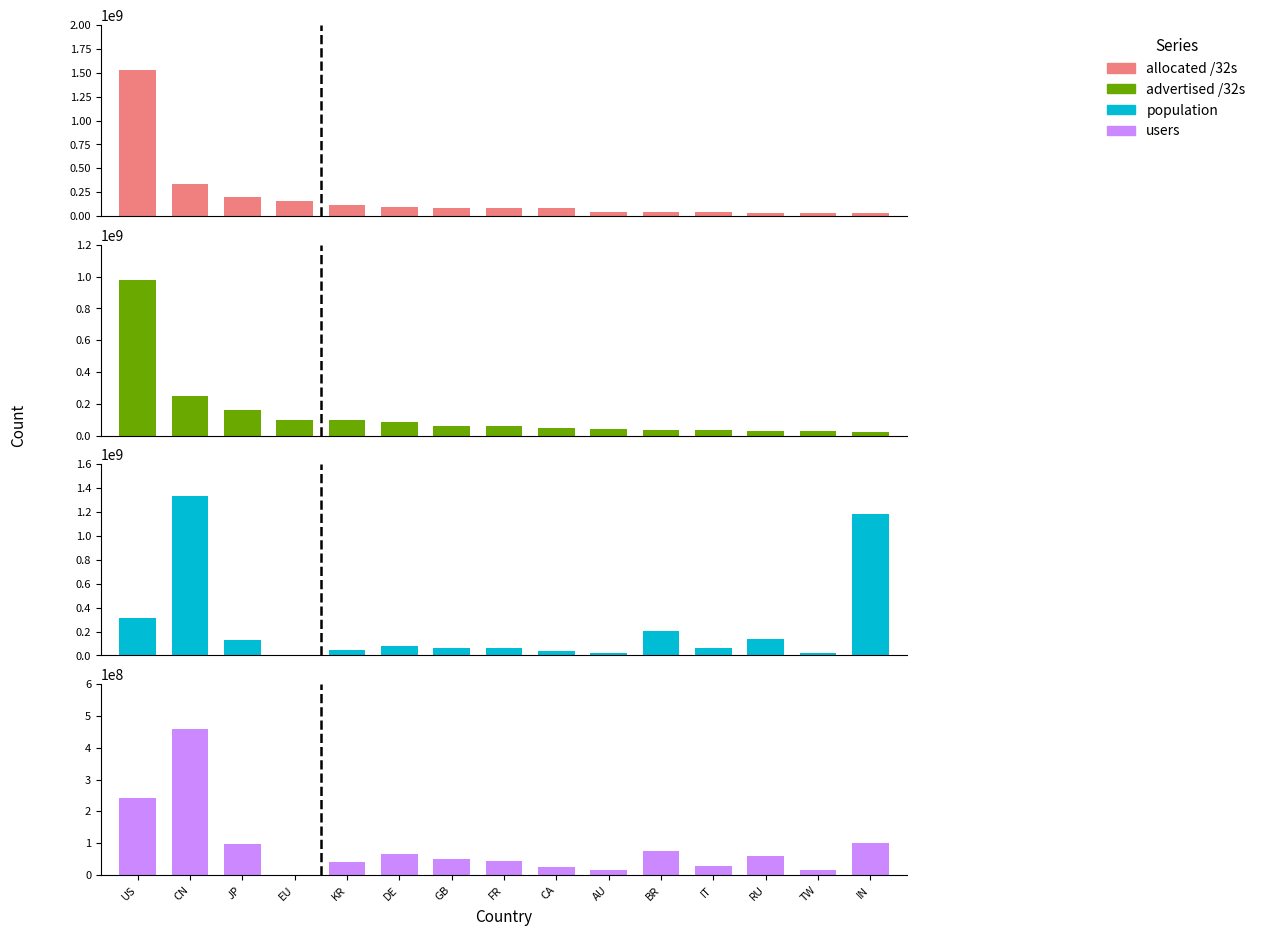

The value of allocated /32s at CA is 79816192. True or false?

True